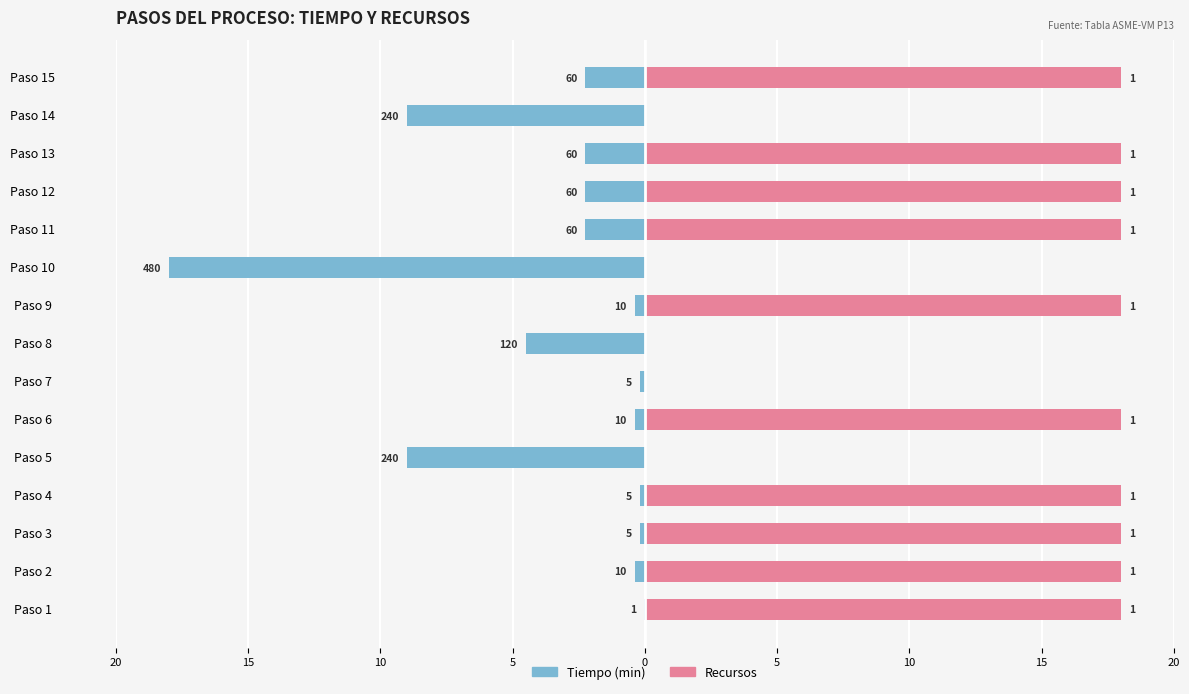

What is the greatest value displayed?

18.0